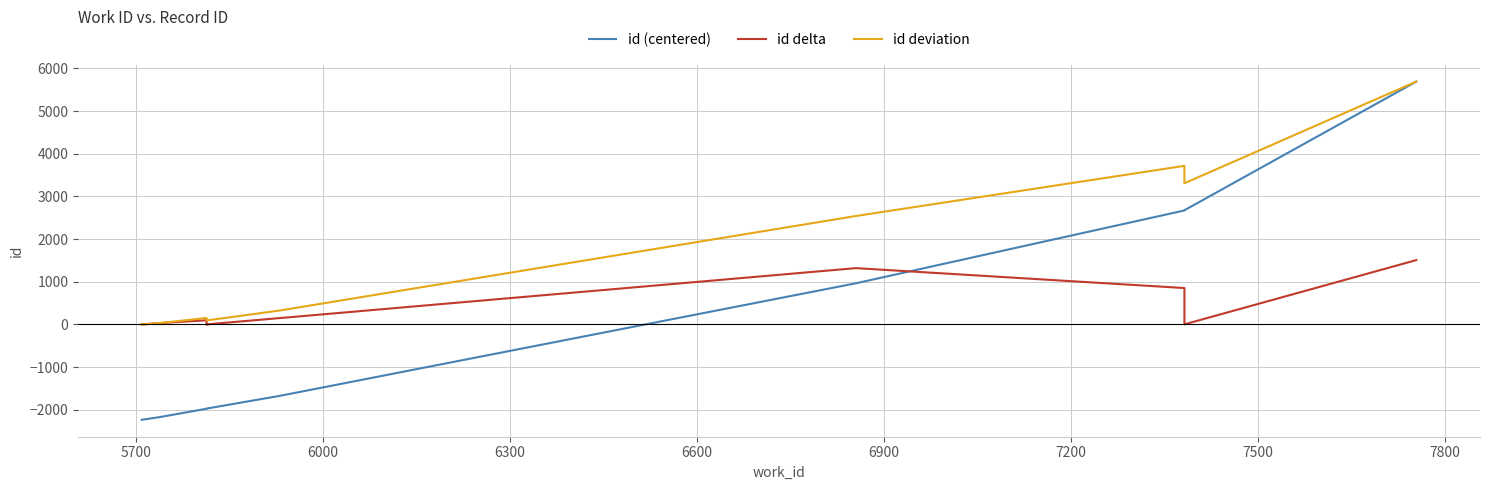

Reading right to left, extract all data points from this chart.

id (centered): 5690.5	2675.5	2670.5	964.5	-1674.5	-1971.5	-1974.5	-1975.5	-2170.5	-2234.5
id delta: 1507.5	2.5	853.0	1319.5	148.5	1.5	0.5	97.5	32.0	0.0
id deviation: 5690.5	3307.8	3716.2	2541.1	325.7	93.8	114.2	151.3	32.0	0.0